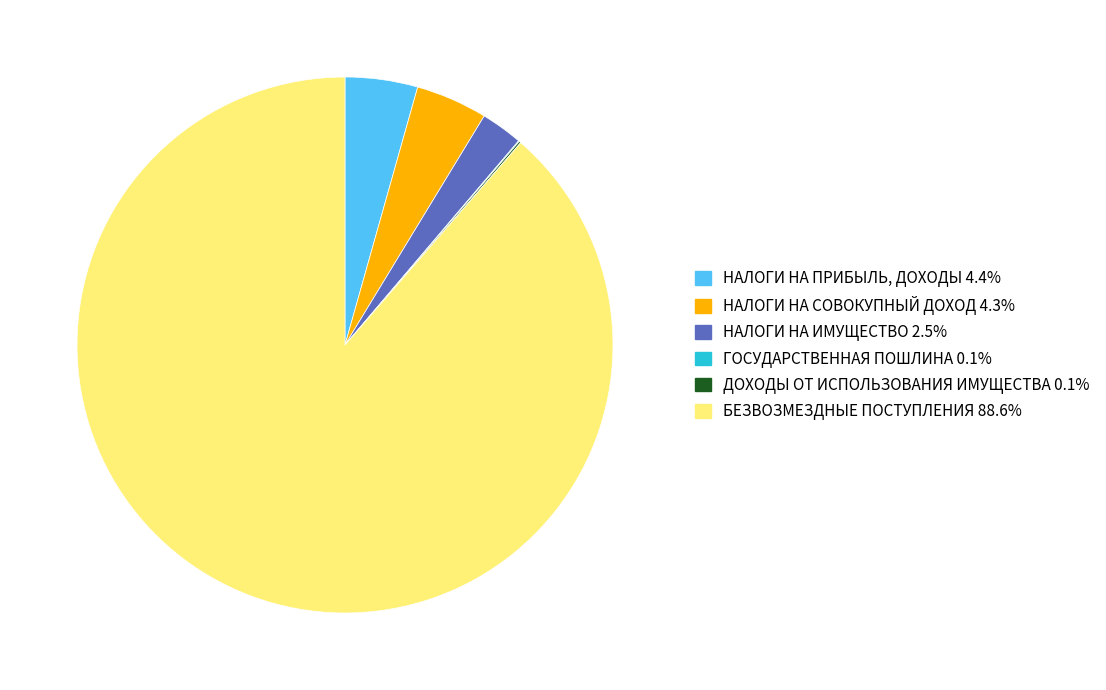

Is the sum of НАЛОГИ НА ПРИБЫЛЬ, ДОХОДЫ and НАЛОГИ НА СОВОКУПНЫЙ ДОХОД greater than half?

No